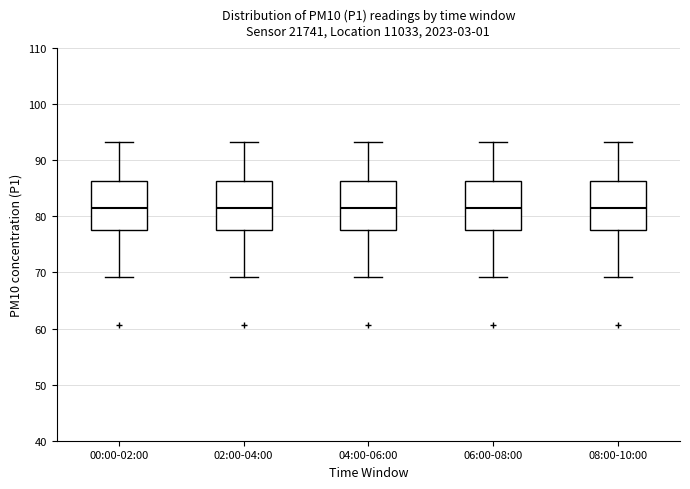

Reading left to right, read every box against the y-axis: the position of its median line, the range the box covers, and the ends of its whiskers. The values are not printed on the chart, so give them approximately, as read against the axis.

00:00-02:00: median 81, box 78 to 86, whiskers 69 to 93
02:00-04:00: median 81, box 78 to 86, whiskers 69 to 93
04:00-06:00: median 81, box 78 to 86, whiskers 69 to 93
06:00-08:00: median 81, box 78 to 86, whiskers 69 to 93
08:00-10:00: median 81, box 78 to 86, whiskers 69 to 93